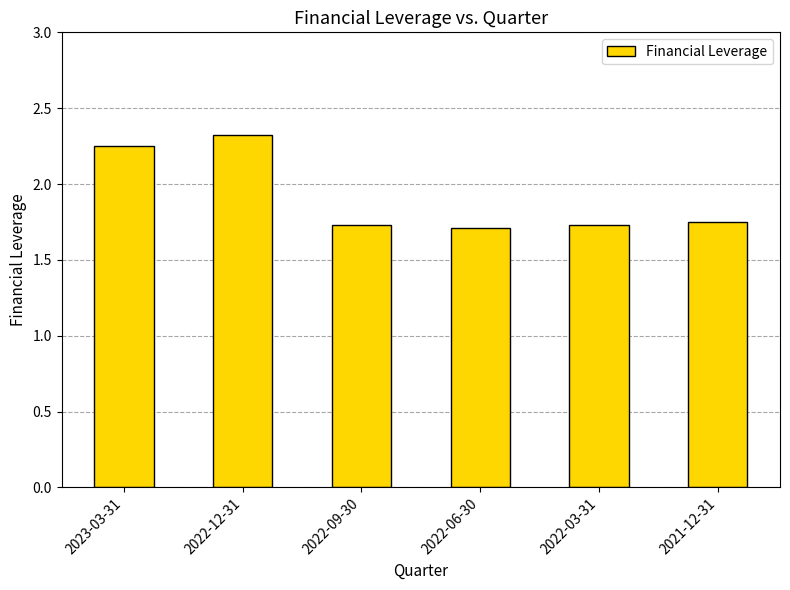

What is the maximum value shown in the chart?

2.3